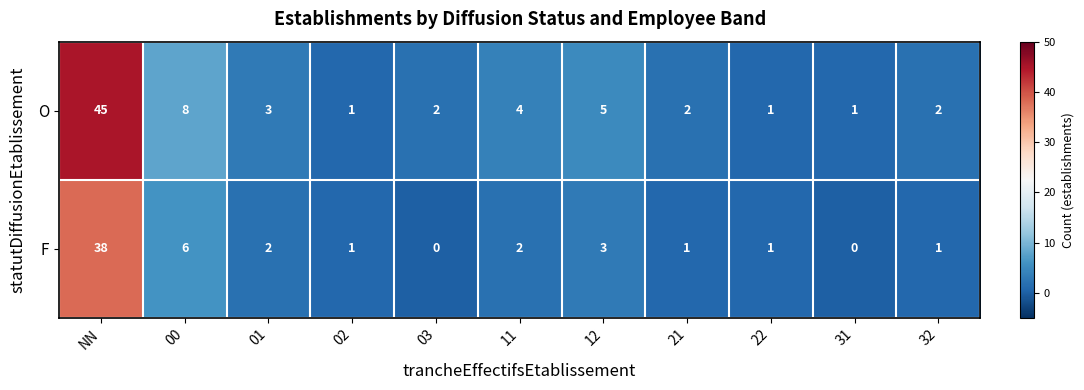

At 11, list the series in order from largest to smallest.

O, F